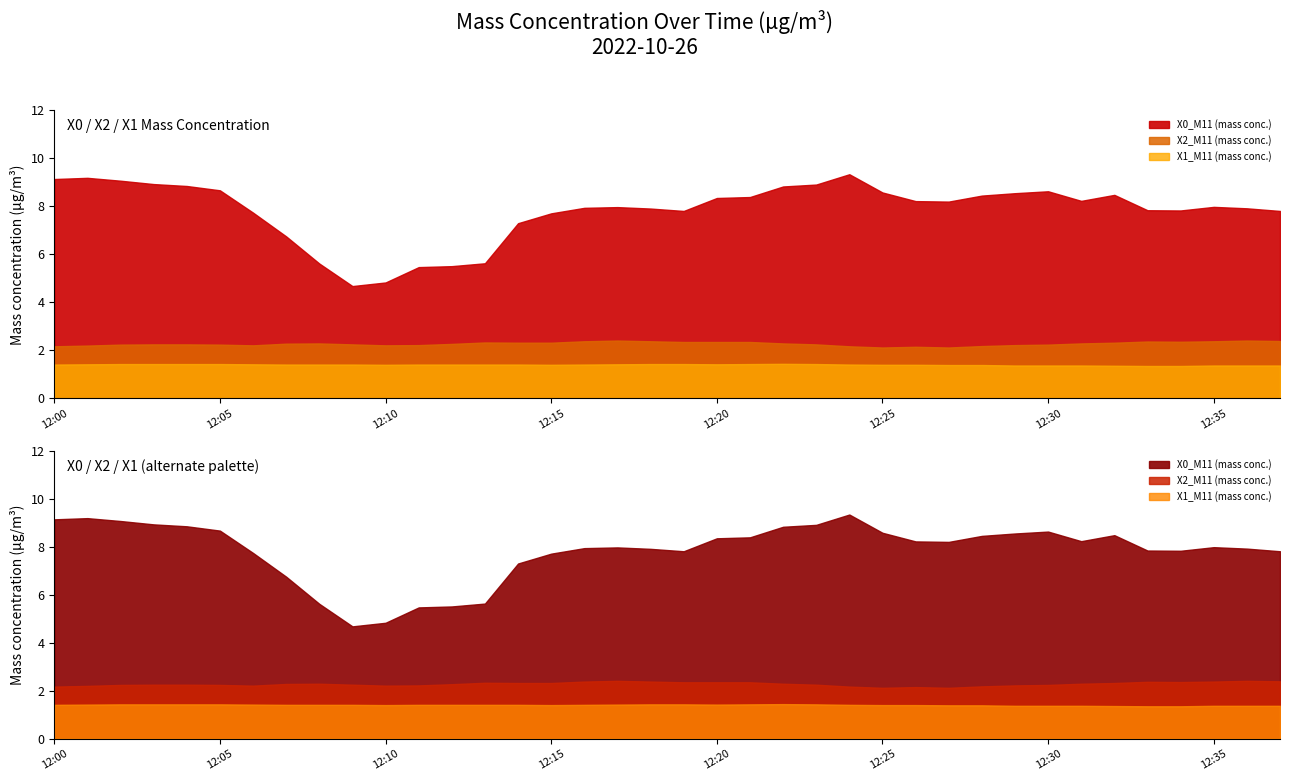

True or false: X2_M11 and X0_M11 intersect in this chart.

False